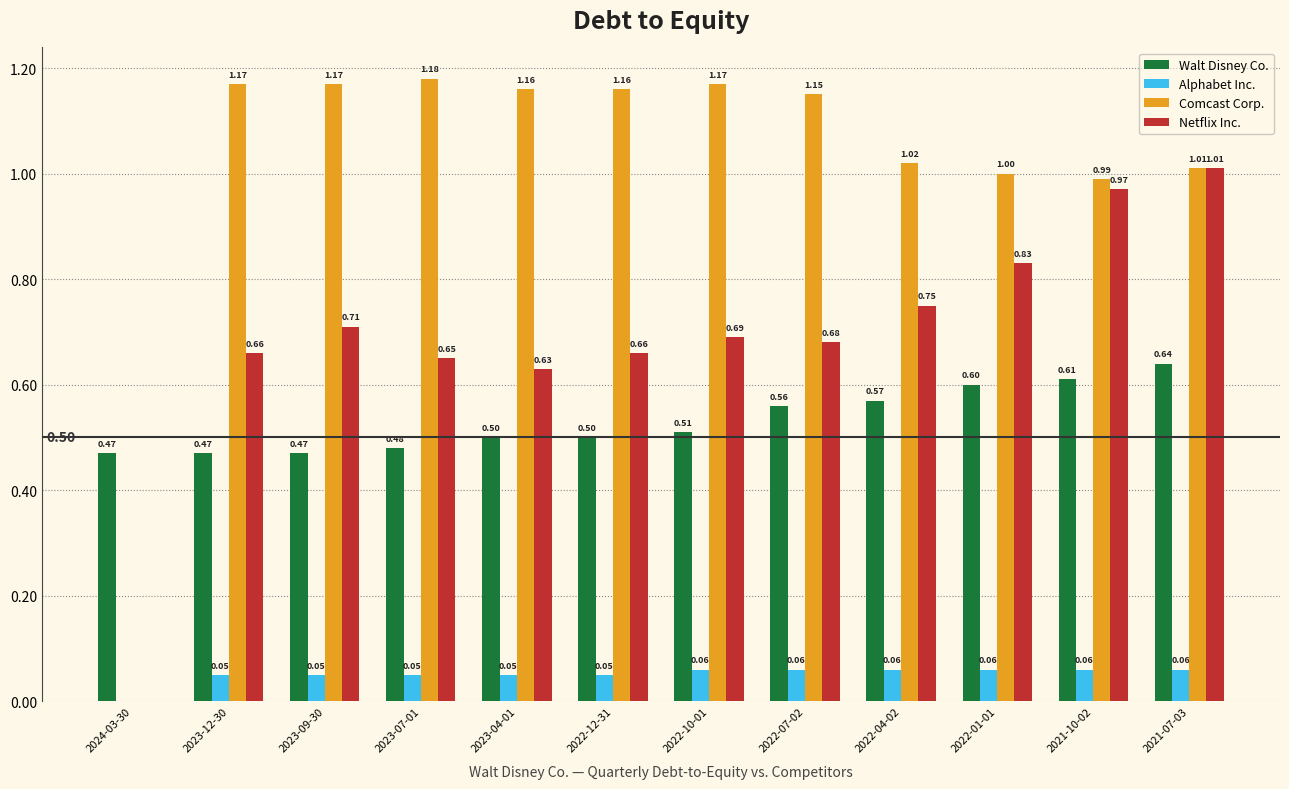

Is it true that Alphabet Inc. equals 0.0 at 2024-03-30?

True